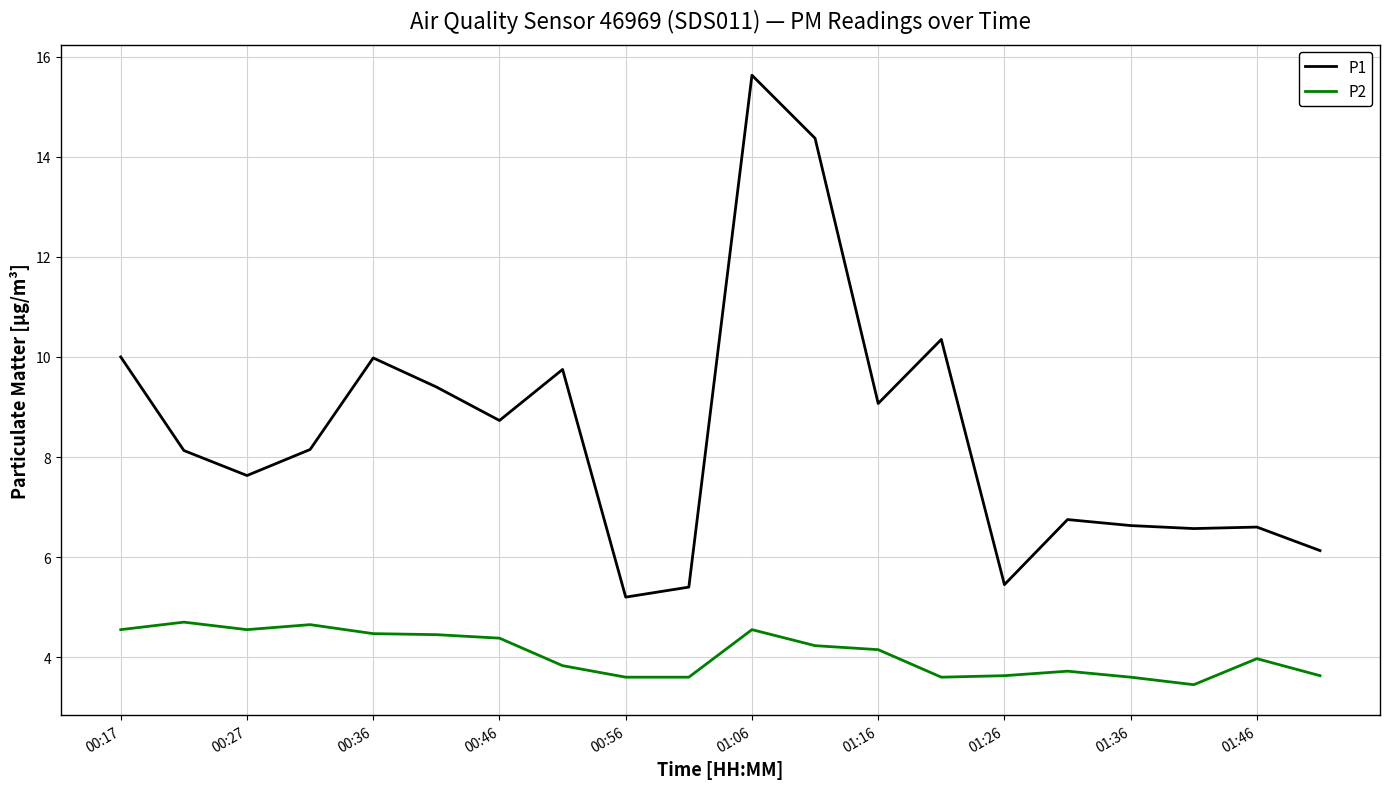

Which series has the largest total across all categories?

P1